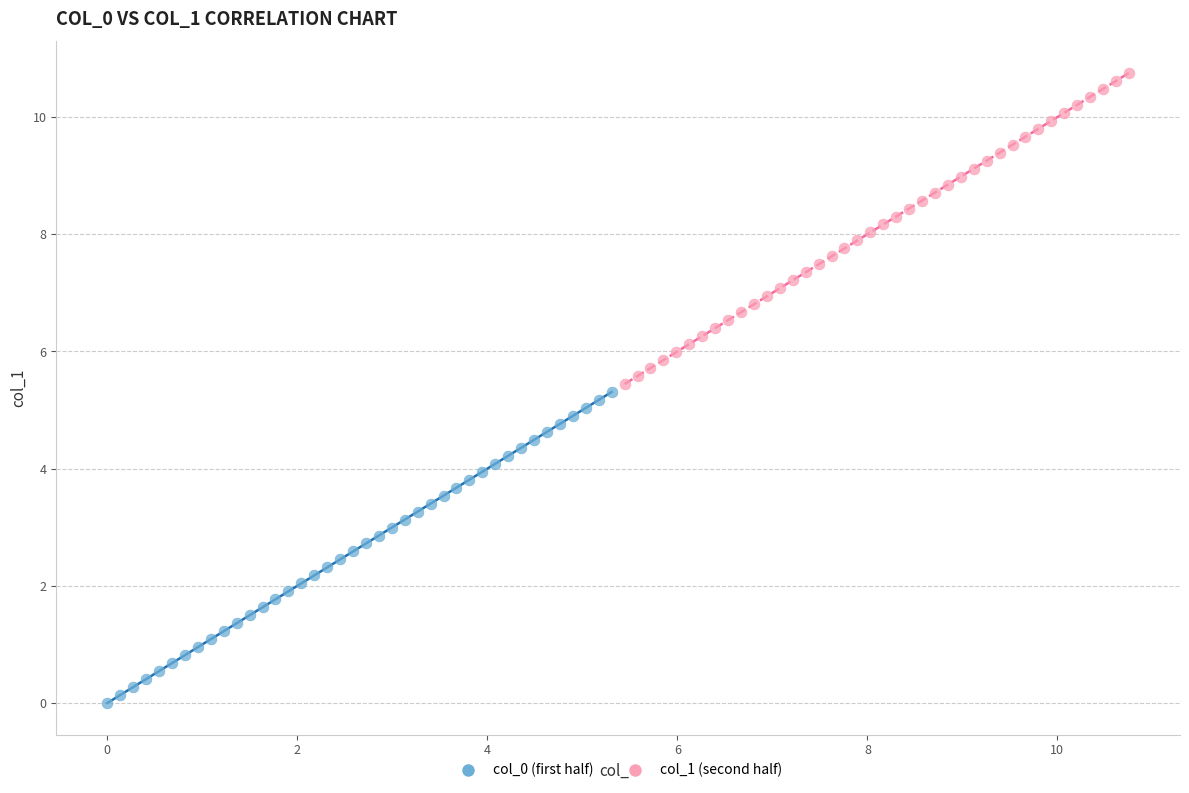

Which series contains the highest Y value?

col_1 (second half)